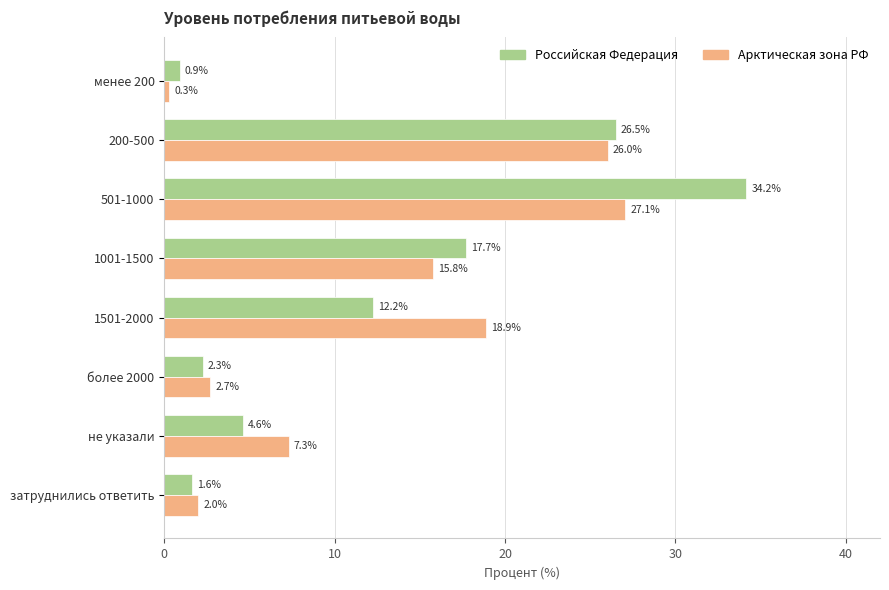

What is the difference between the maximum and minimum values in the Российская Федерация series?

33.3